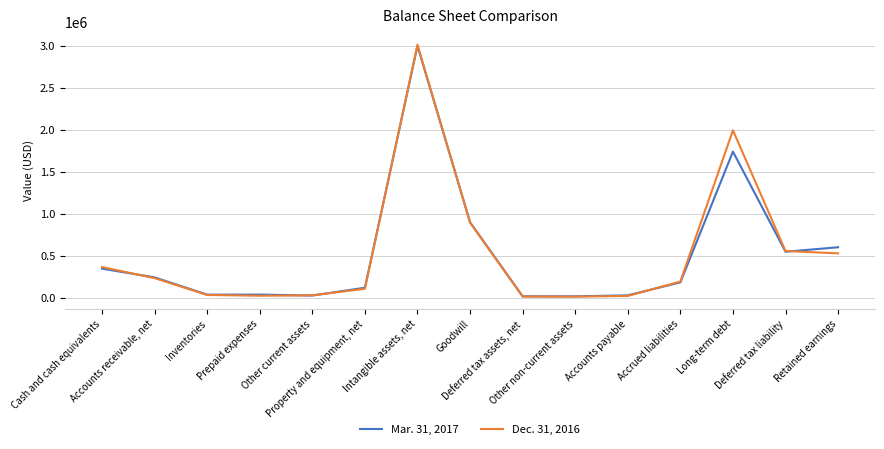

What is the lowest value of the Dec. 31, 2016 series?

14060